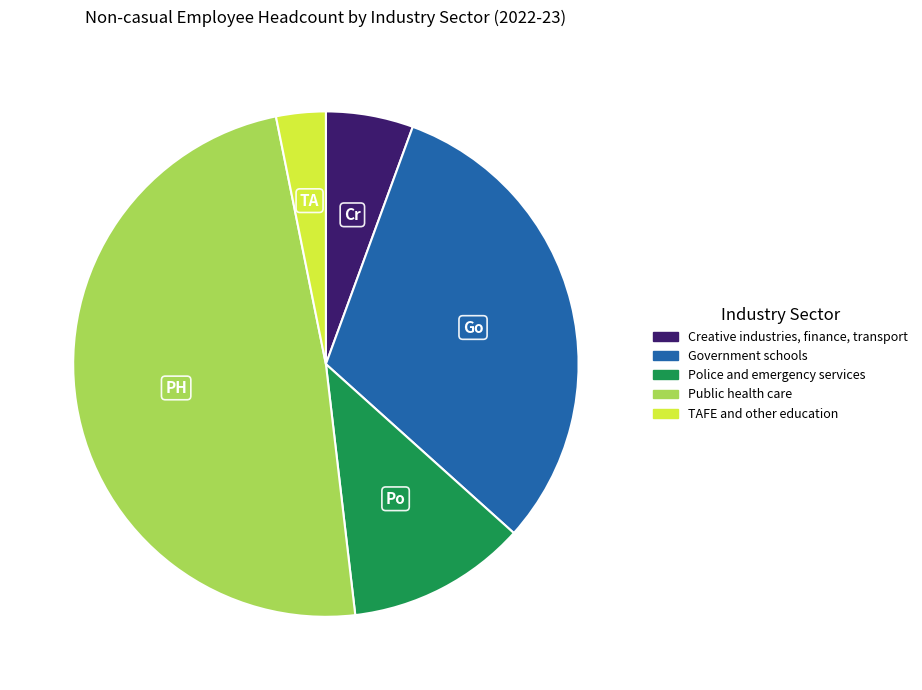

Do Po and Go together represent more than half of the pie?

No